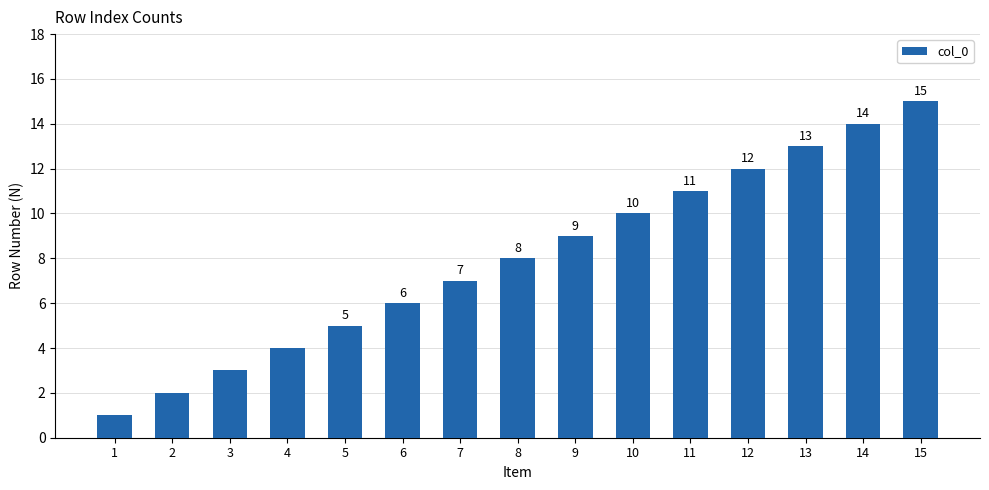

What is the minimum value shown in the chart?

1